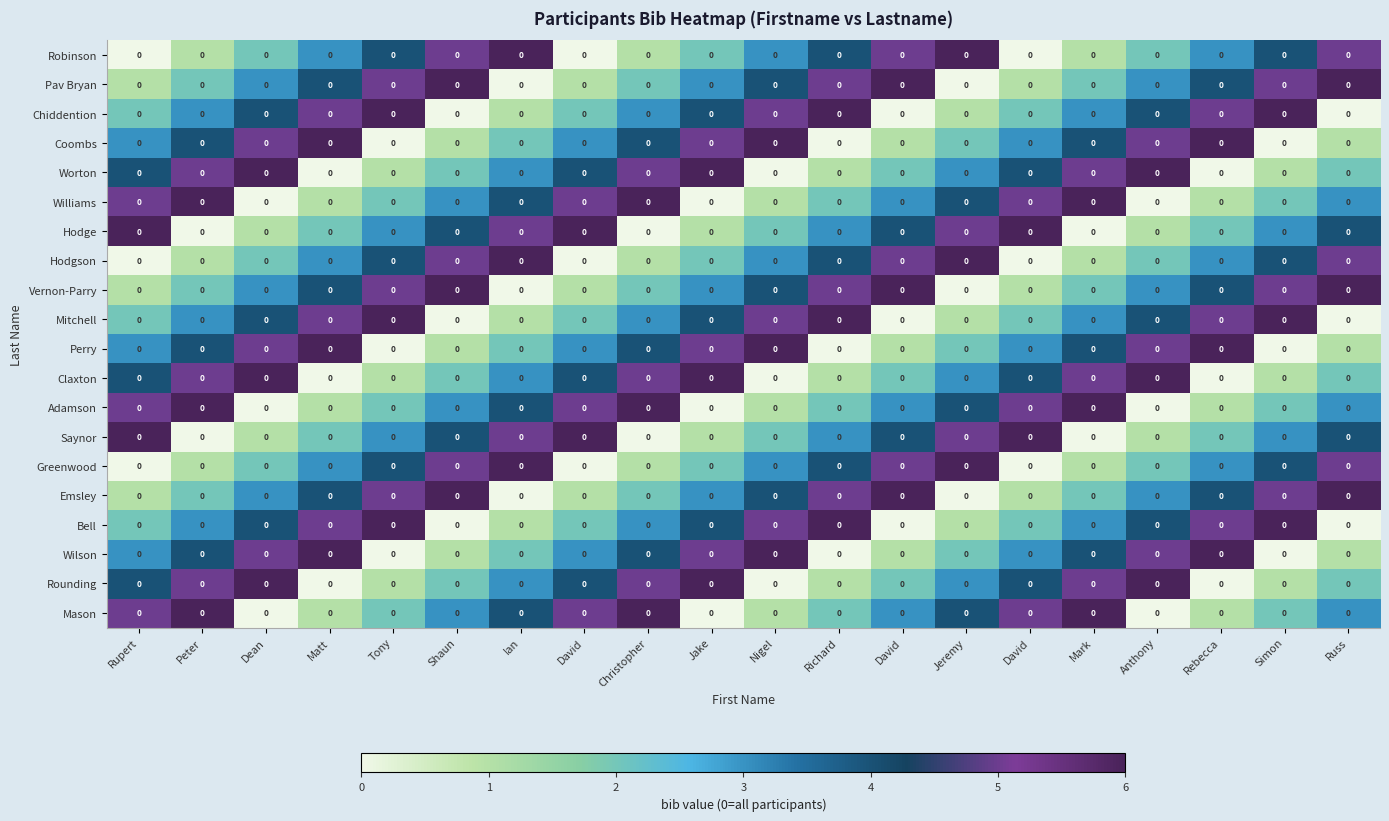

What is the sum of the Mason values at Richard and Tony?

4